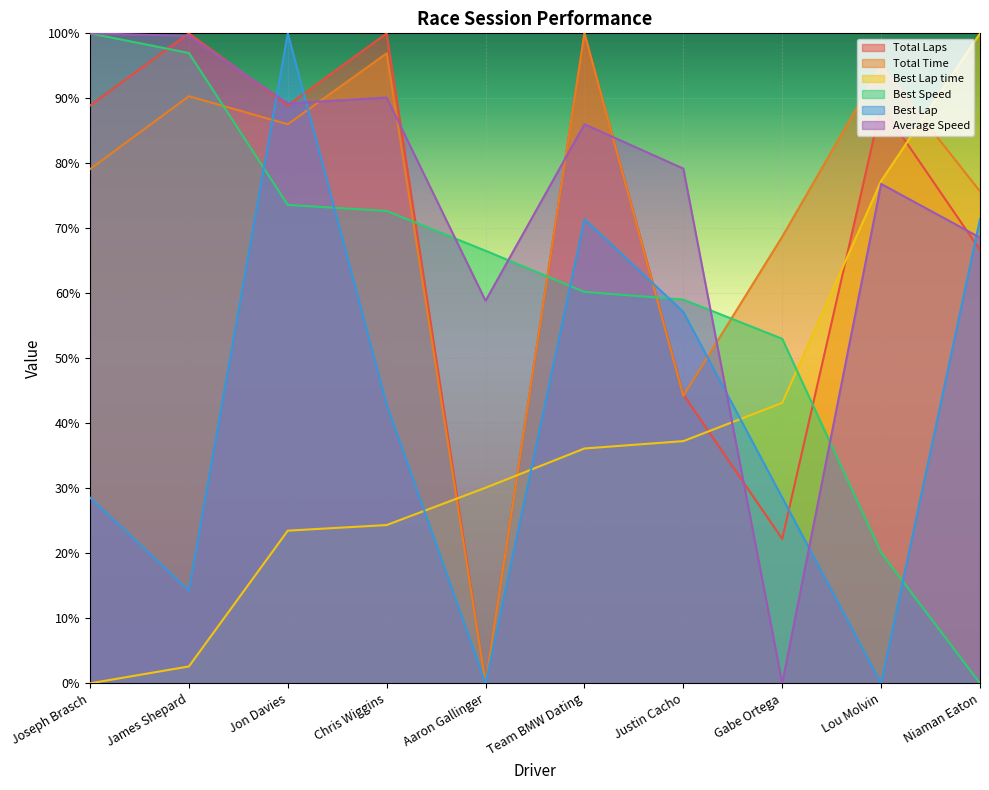

How many values in Average Speed are above zero?

9